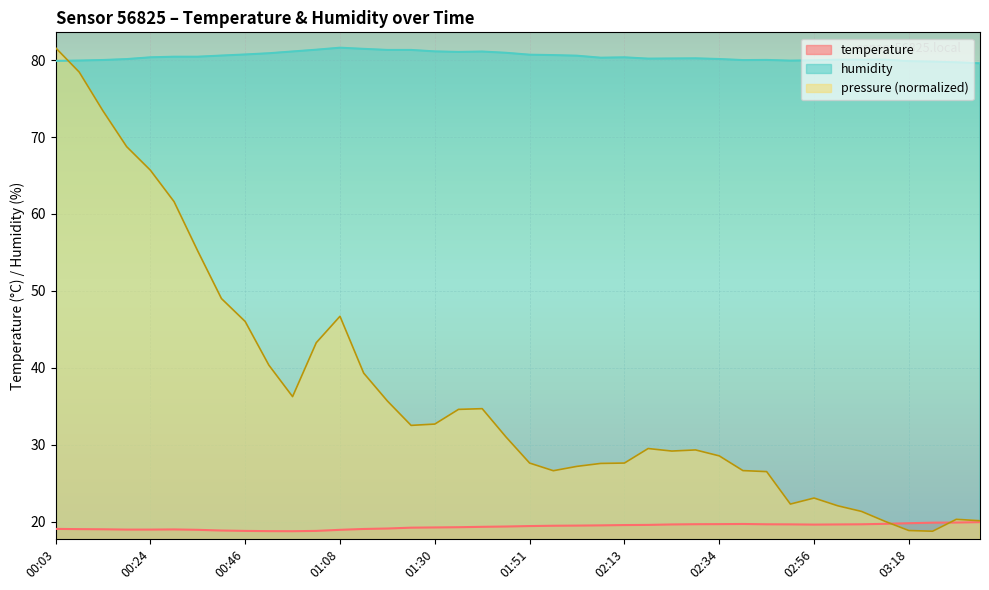

Rank the categories by humidity value from lowest to highest.

03:34, 03:28, 03:23, 03:18, 00:03, 02:50, 00:08, 02:56, 02:39, 00:14, 02:45, 03:07, 03:01, 03:12, 00:19, 02:34, 02:18, 02:23, 02:29, 02:07, 00:24, 02:13, 00:30, 00:35, 02:02, 00:40, 01:57, 01:51, 00:46, 00:51, 01:46, 01:35, 01:40, 00:57, 01:30, 01:19, 01:24, 01:02, 01:13, 01:08